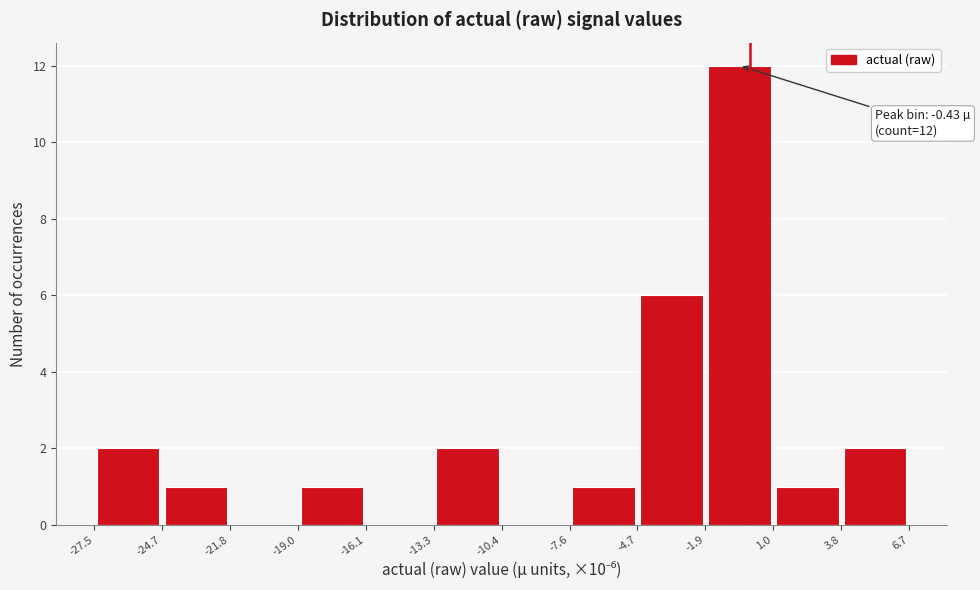

Which range on the x-axis has the tallest bar?

-1.9 to 1.0